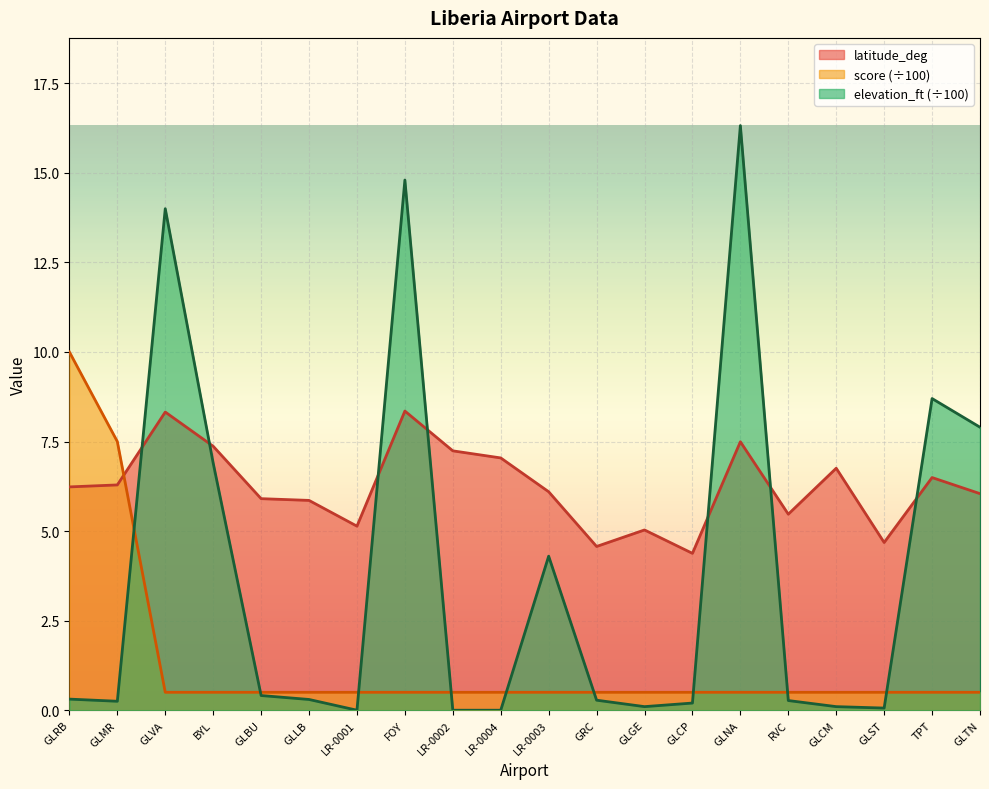

What is the label of the 17th point from the right?

BYL